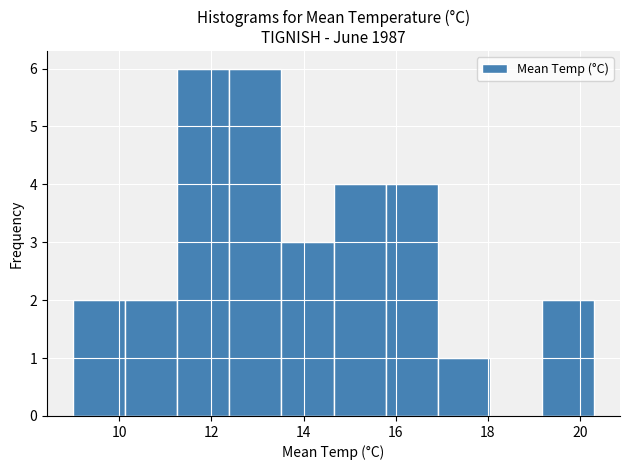

Reading left to right, list every bar in this chart as the range it spans on the x-axis followed by its height. Neither the bar edges nor the heights are printed on the chart, so give them approximately, as read against the axes.

9.0 to 10.2: 2
10.2 to 11.2: 2
11.2 to 12.4: 6
12.4 to 13.6: 6
13.6 to 14.6: 3
14.6 to 15.8: 4
15.8 to 17.0: 4
17.0 to 18.0: 1
18.0 to 19.2: 0
19.2 to 20.4: 2